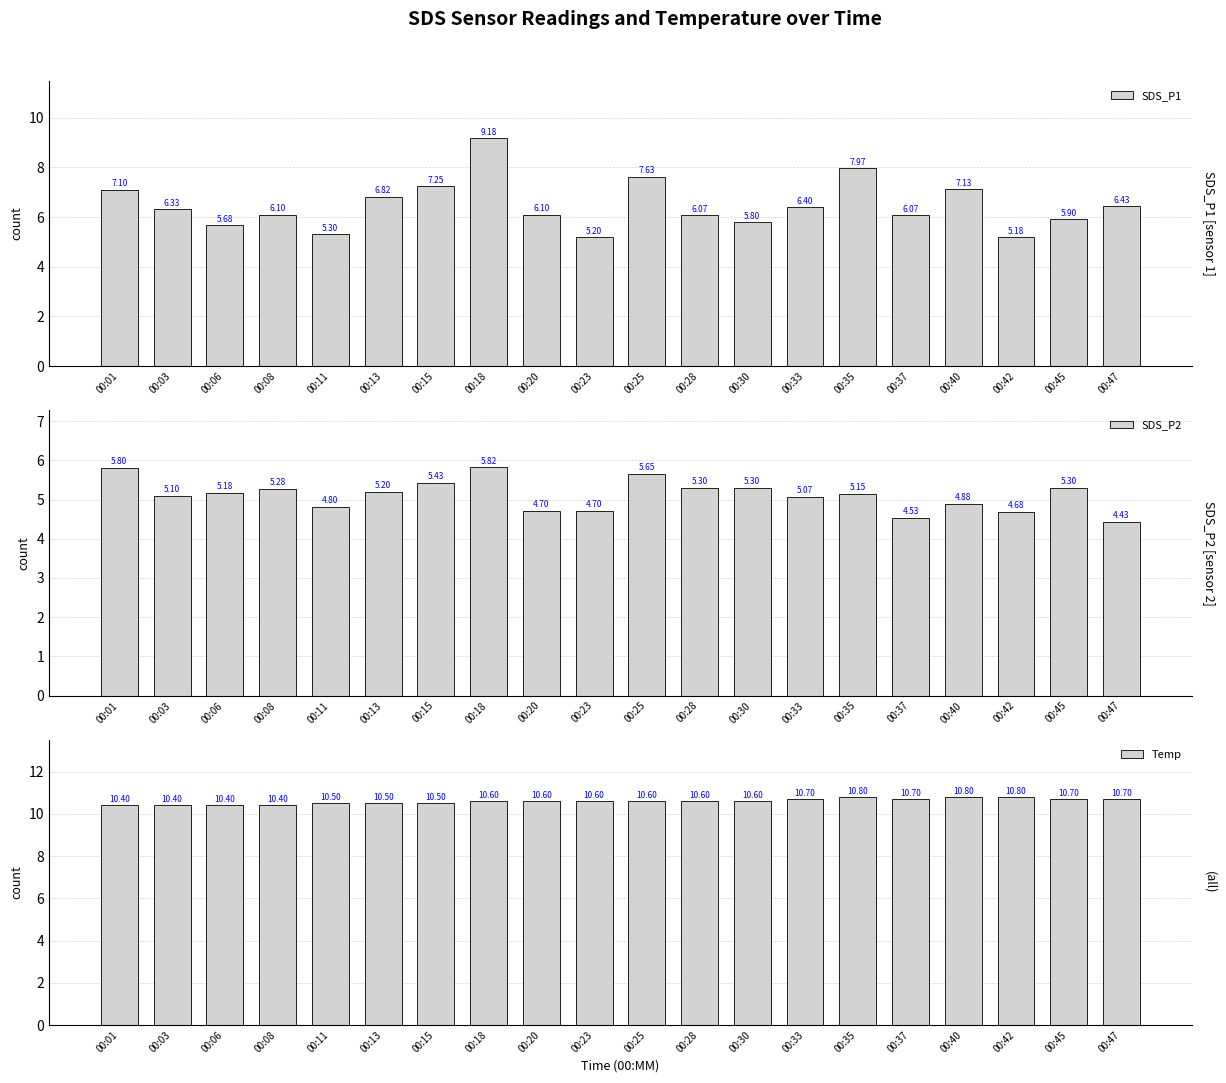

Count the number of categories in the chart.

20